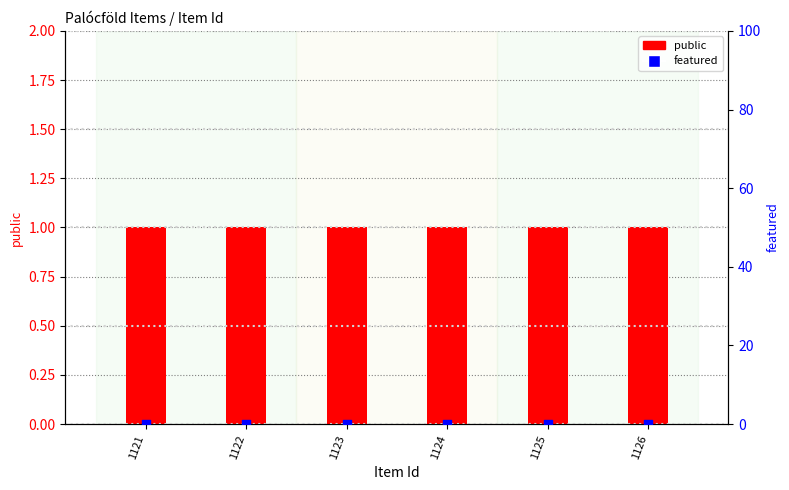

Which series has the largest total across all categories?

public